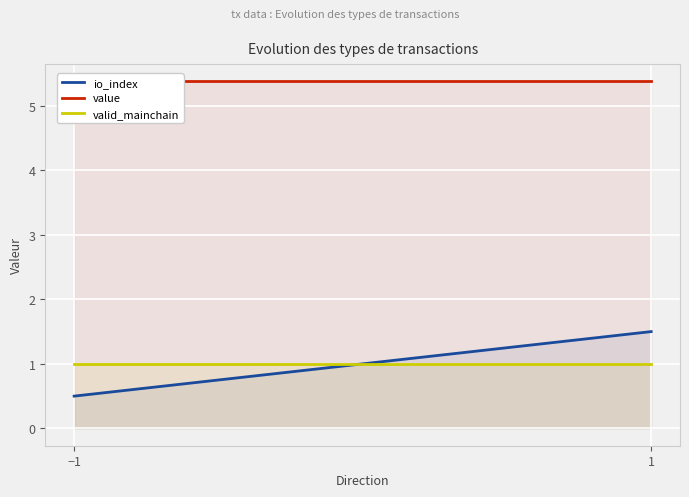

Is the value of value at 1 greater than the value of io_index at 1?

Yes